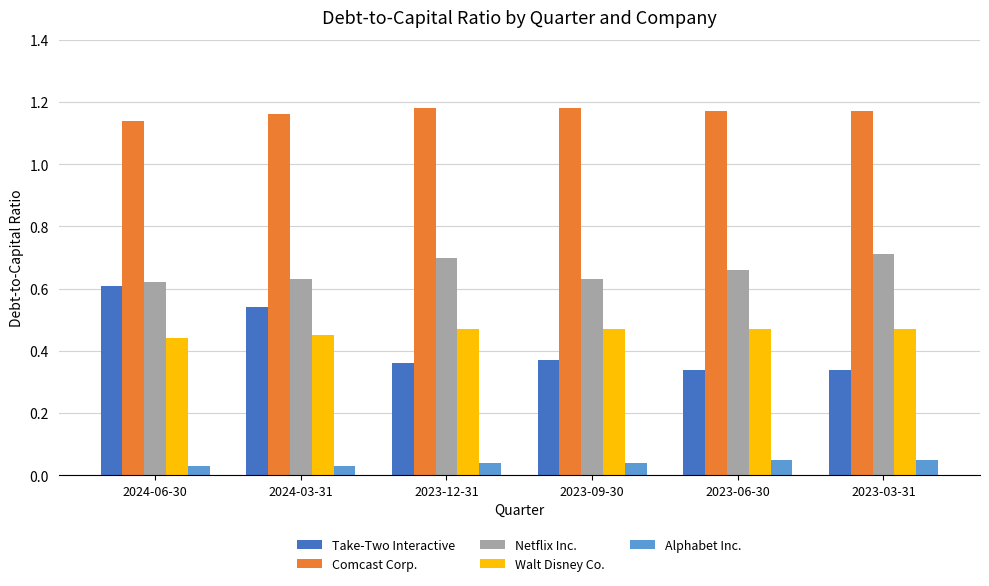

Which series has the largest range (max minus min)?

Take-Two Interactive